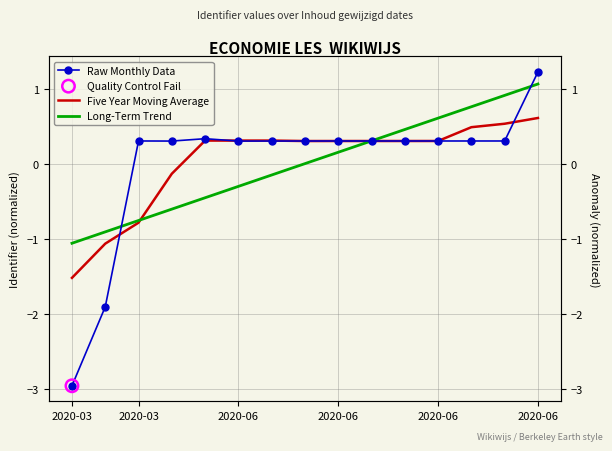

Which series reaches the maximum Y coordinate?

Raw Monthly Data